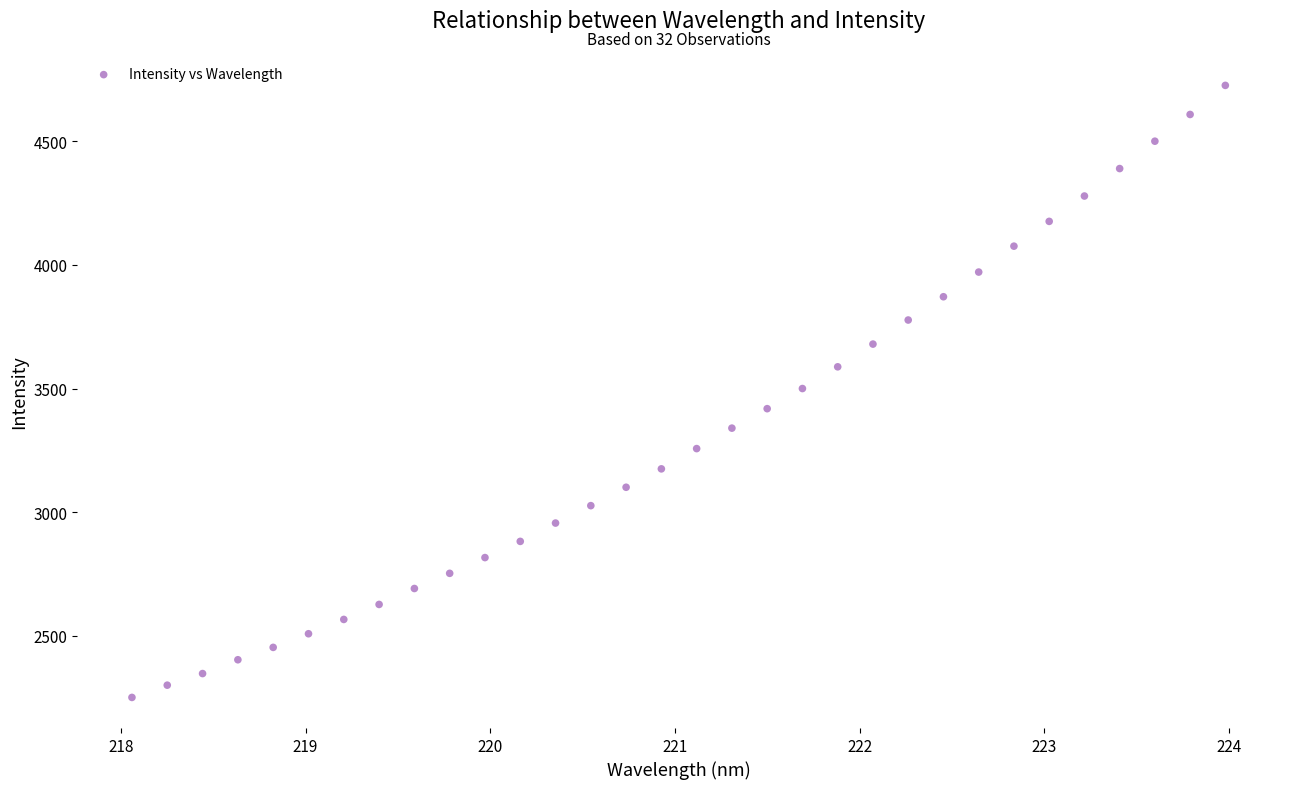

What is the range of Y values (max minus min)?

2474.6